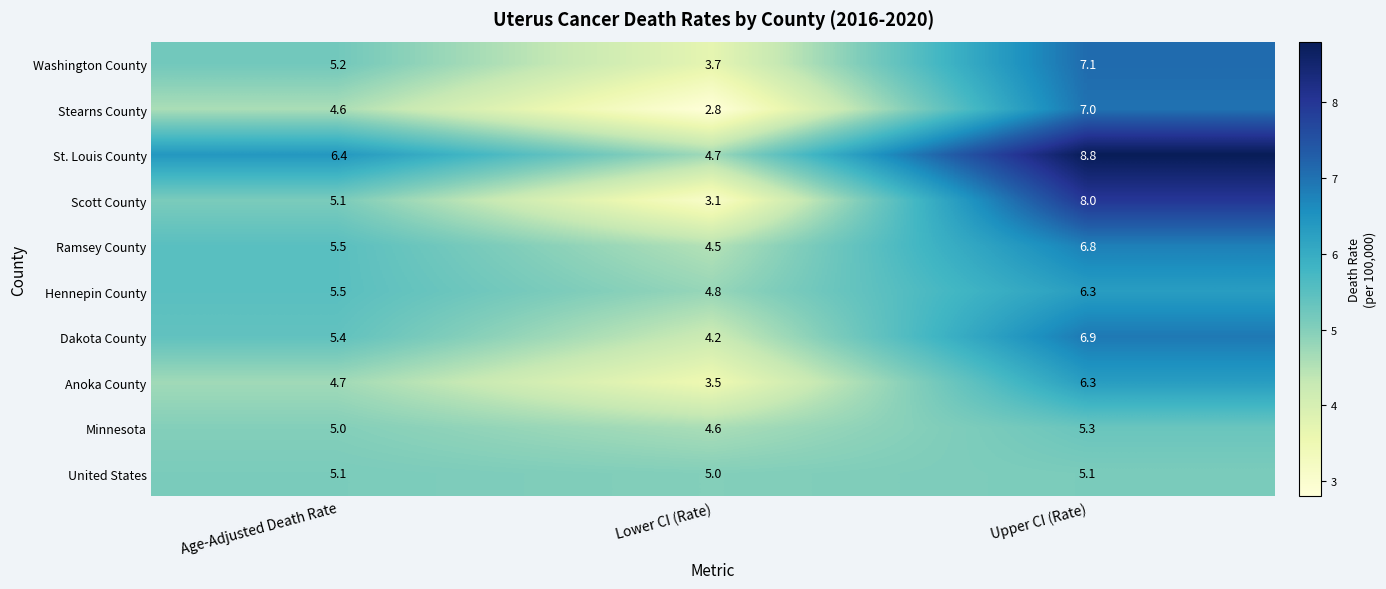

At which category is the sum across all series the highest?

Upper CI (Rate)